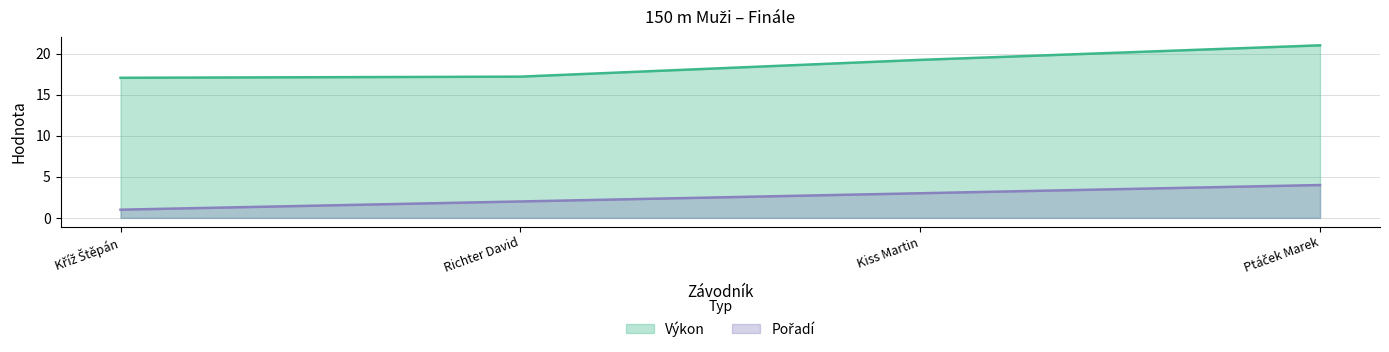

Where is Výkon nearest to the value 19?

Kiss Martin